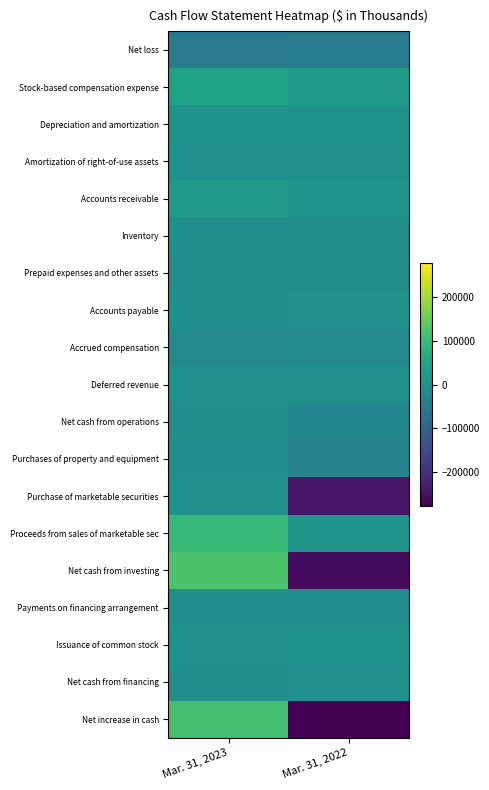

What is the smallest value displayed?

-275961